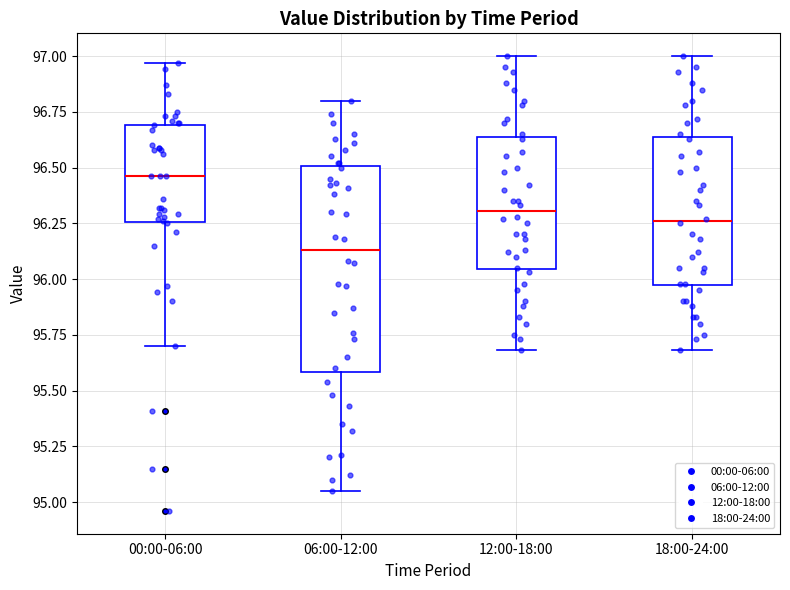

Which box is the tallest, from its lower edge to its upper edge?

06:00-12:00